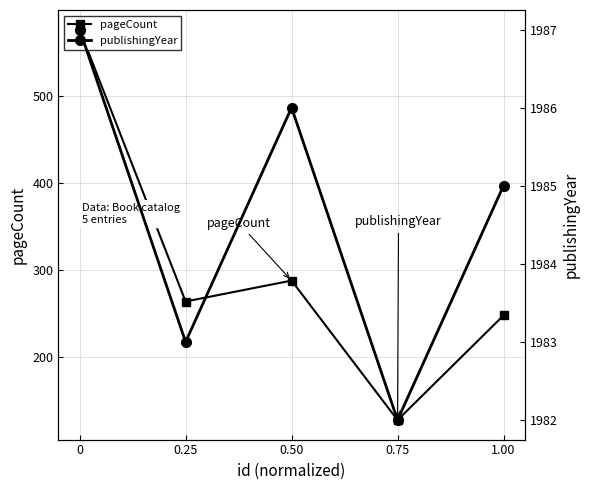

What is the label of the 4th point from the right?

0.25